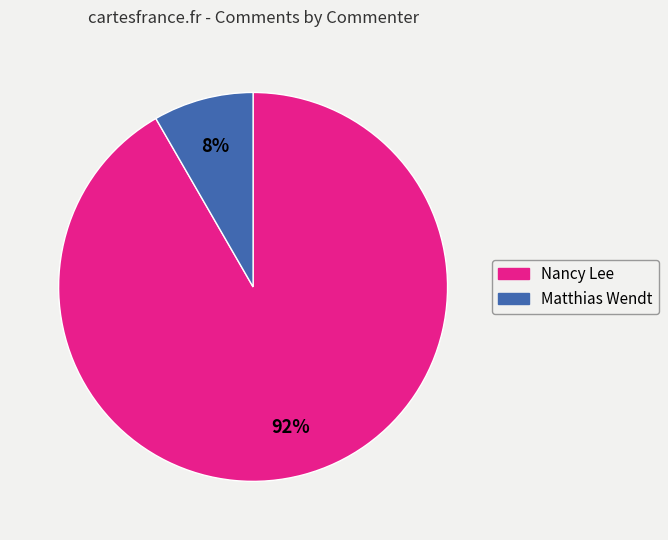

Which category accounts for the majority?

Nancy Lee